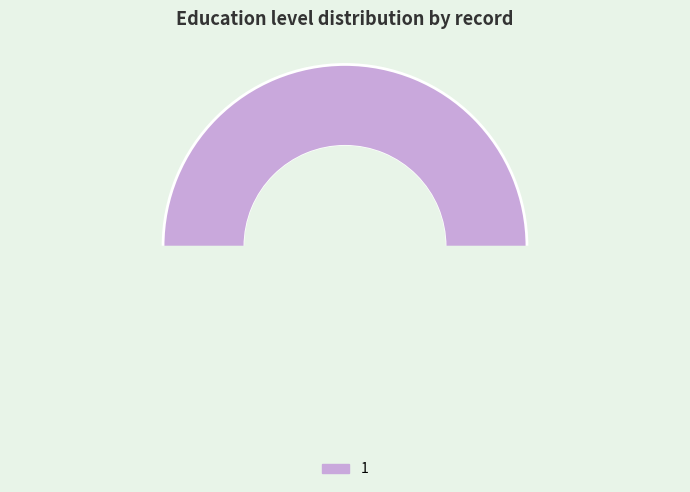

Which slice is the largest?

1